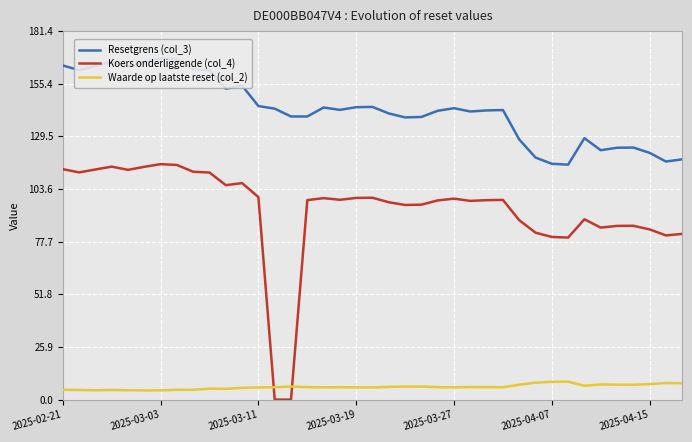

Which series ends up on top after the final intersection of Koers onderliggende (col_4) and Waarde op laatste reset (col_2)?

Koers onderliggende (col_4)